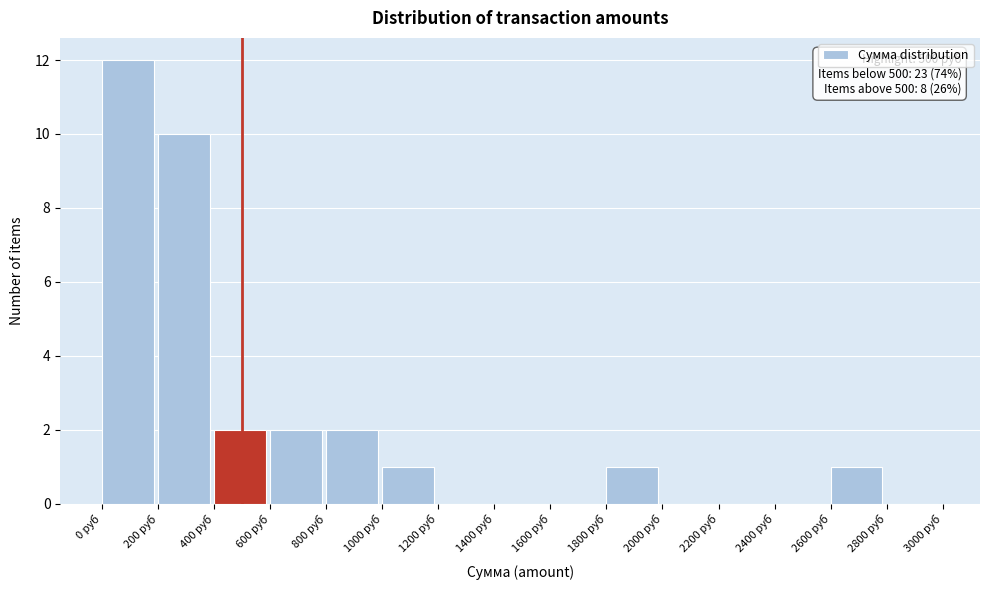

Over which range of the x-axis is the bar tallest?

0 to 200